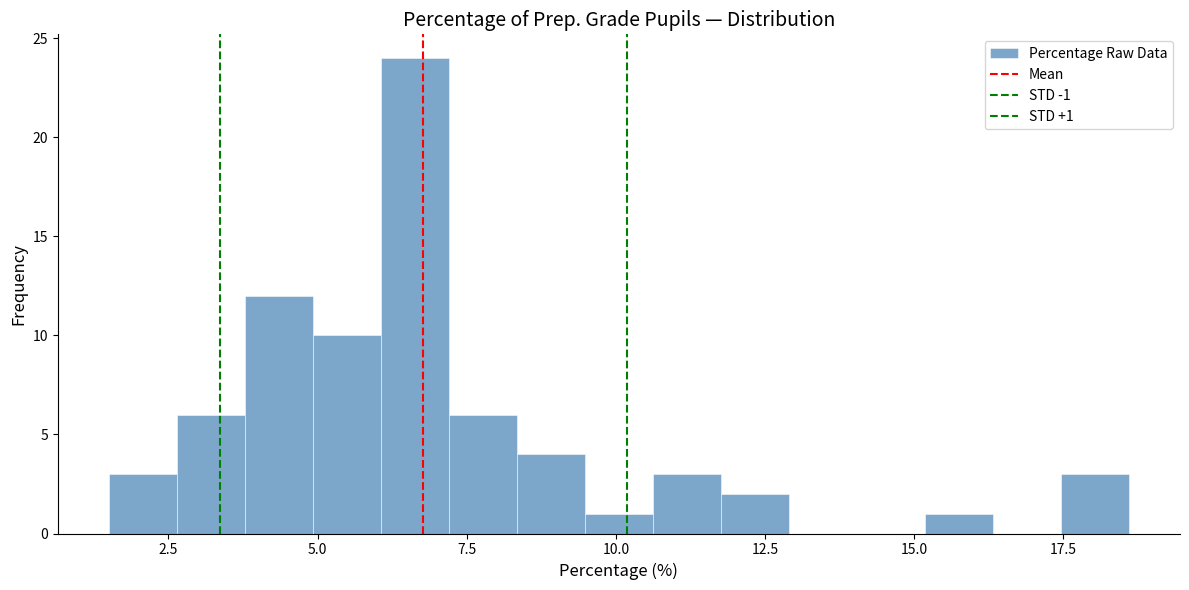

Around what value on the x-axis is the tallest bar? Give the approximate position of its centre, as read against the axis.

6.5